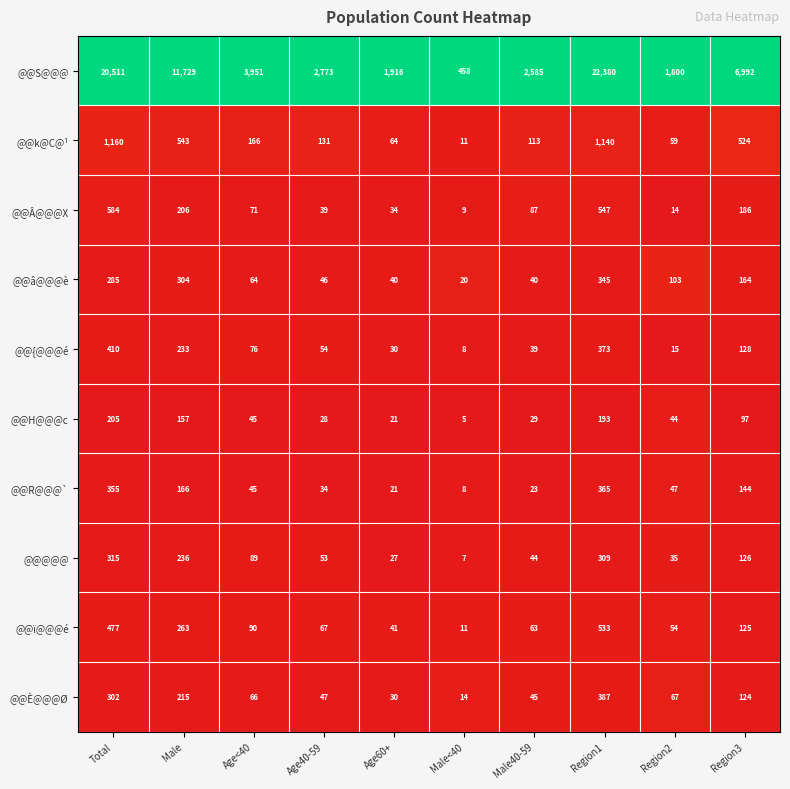

List the series in order of their peak value, lowest first.

@@H@@@c, @@@@@, @@â@@@è, @@R@@@`, @@È@@@Ø, @@{@@@é, @@ï@@@é, @@Â@@@X, @@k@C@¹, @@S@@@